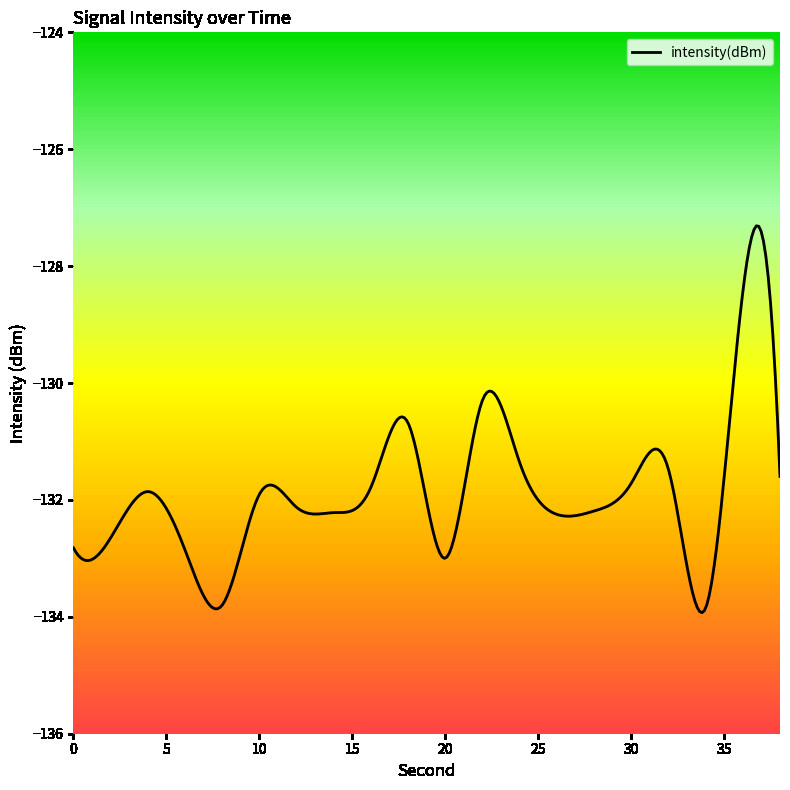

Reading left to right, what are all the values shown in this chart?

-132.8	-132.6	-131.9	-132.9	-133.8	-131.9	-132.1	-132.2	-131.8	-130.7	-133.0	-130.3	-131.4	-132.2	-132.2	-131.7	-131.5	-133.9	-128.4	-131.6